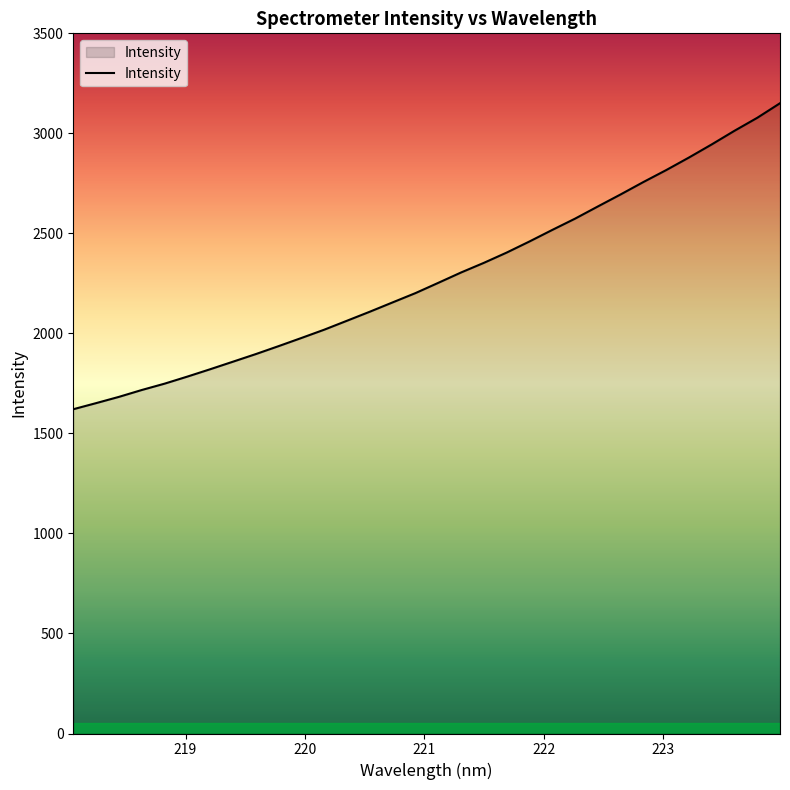

What is the maximum value shown in the chart?

3150.6